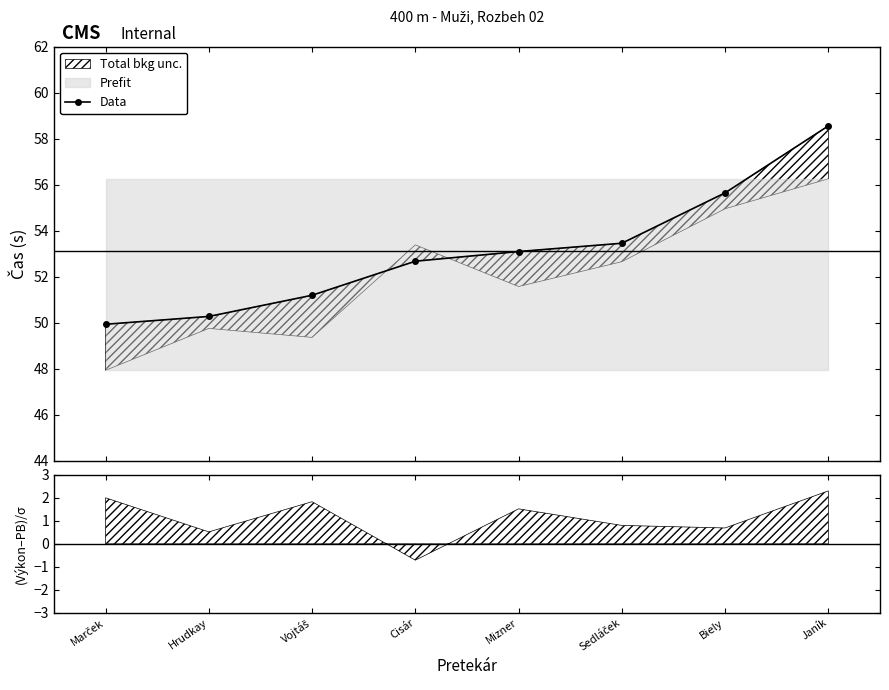

What is the ratio of the value at Vojtáš to the value at Cisár?

1.0